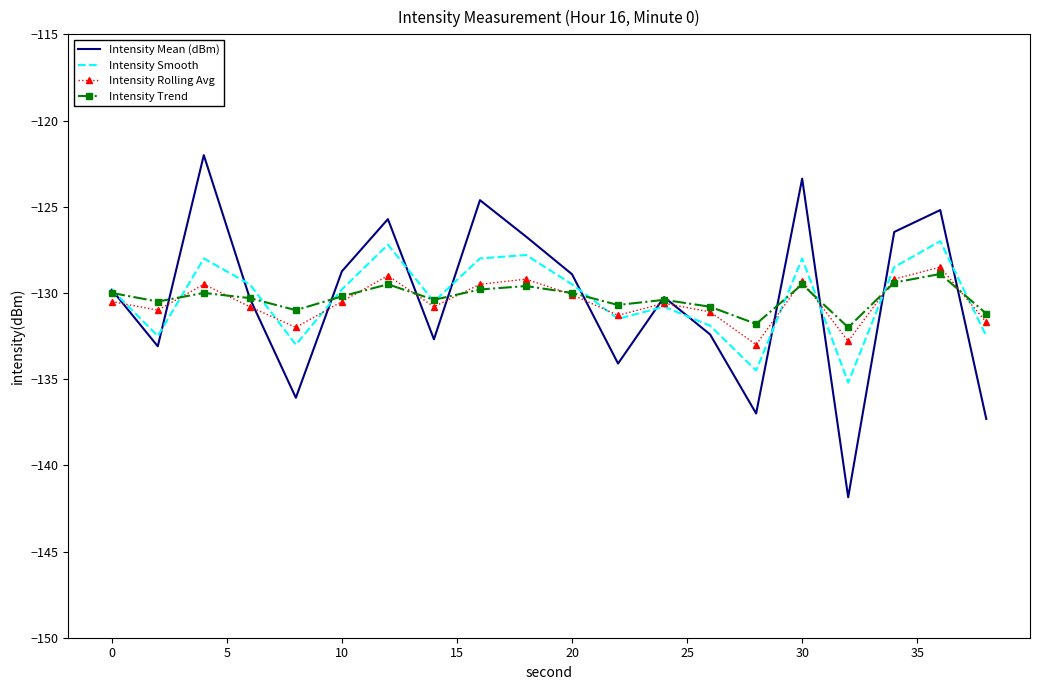

What is the lowest value of the Intensity Trend series?

-132.0